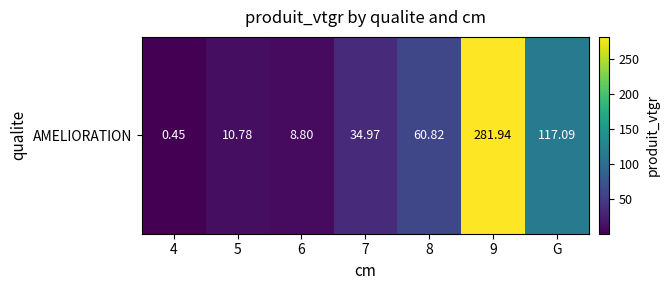

Reading left to right, transcribe all the data shown in this chart.

0.4	10.8	8.8	35.0	60.8	281.9	117.1